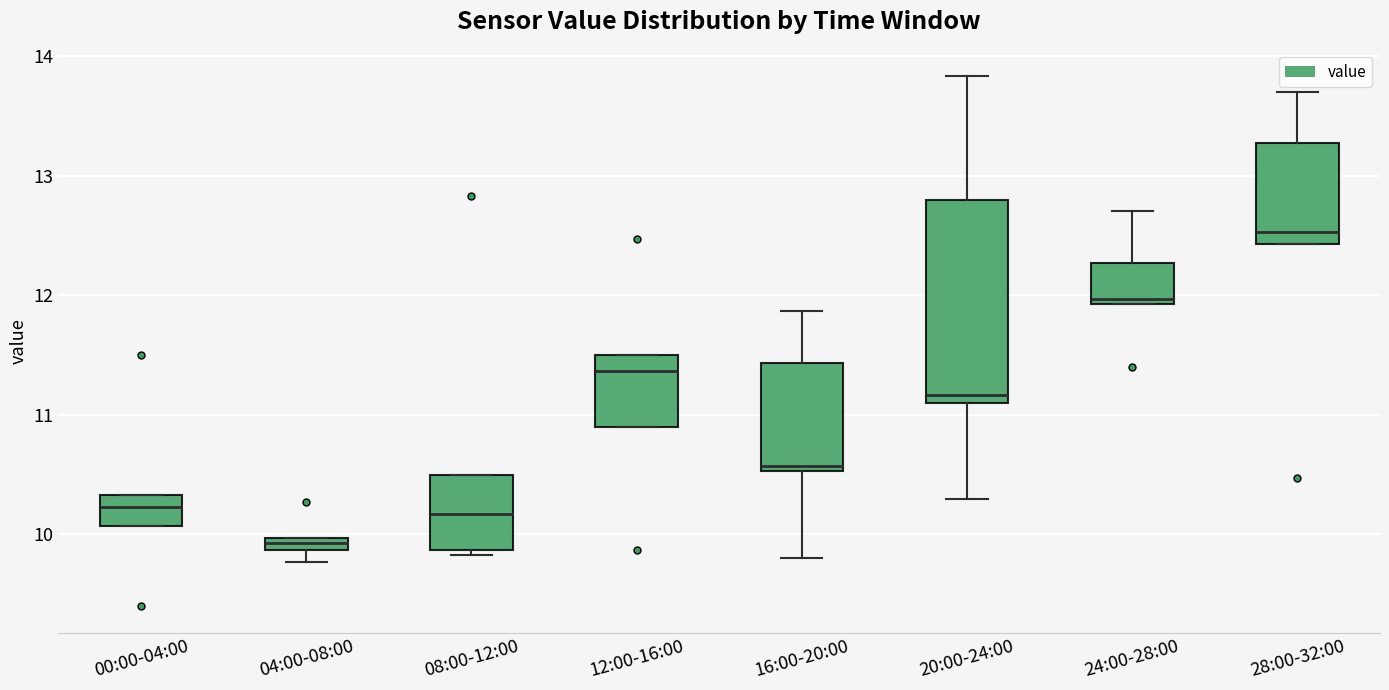

Which box has the lowest median line?

04:00-08:00